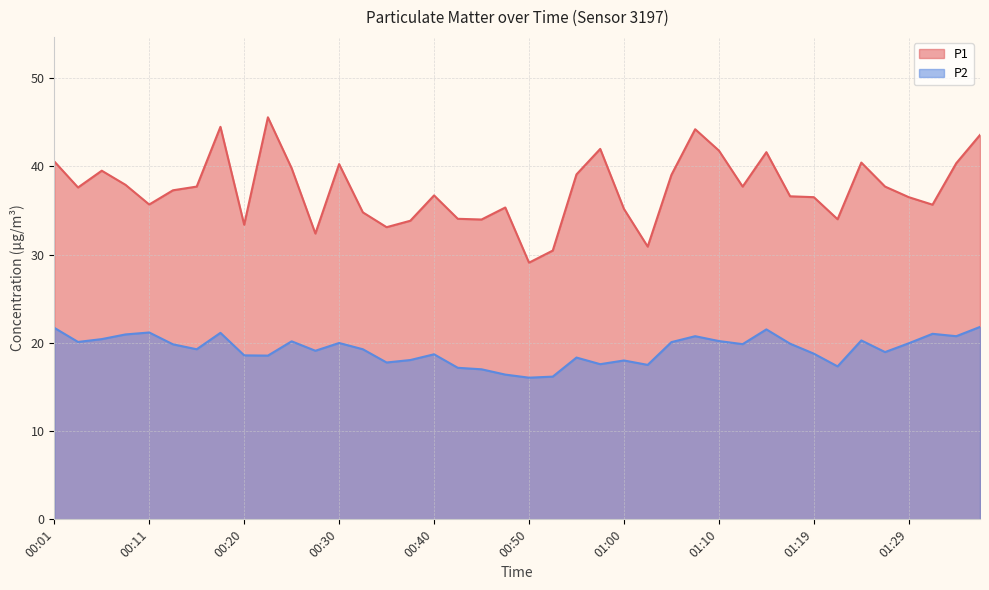

What is the difference between the highest and lowest values at 00:03?

17.5